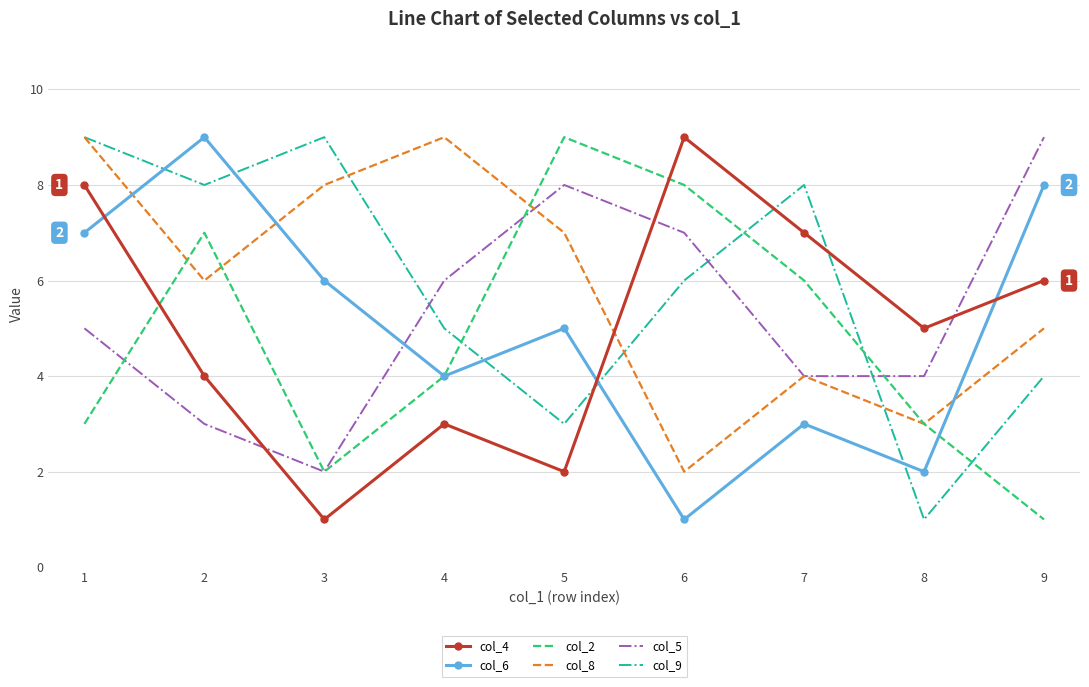

In col_9, how many points are higher than both neighbors (excluding endpoints)?

2